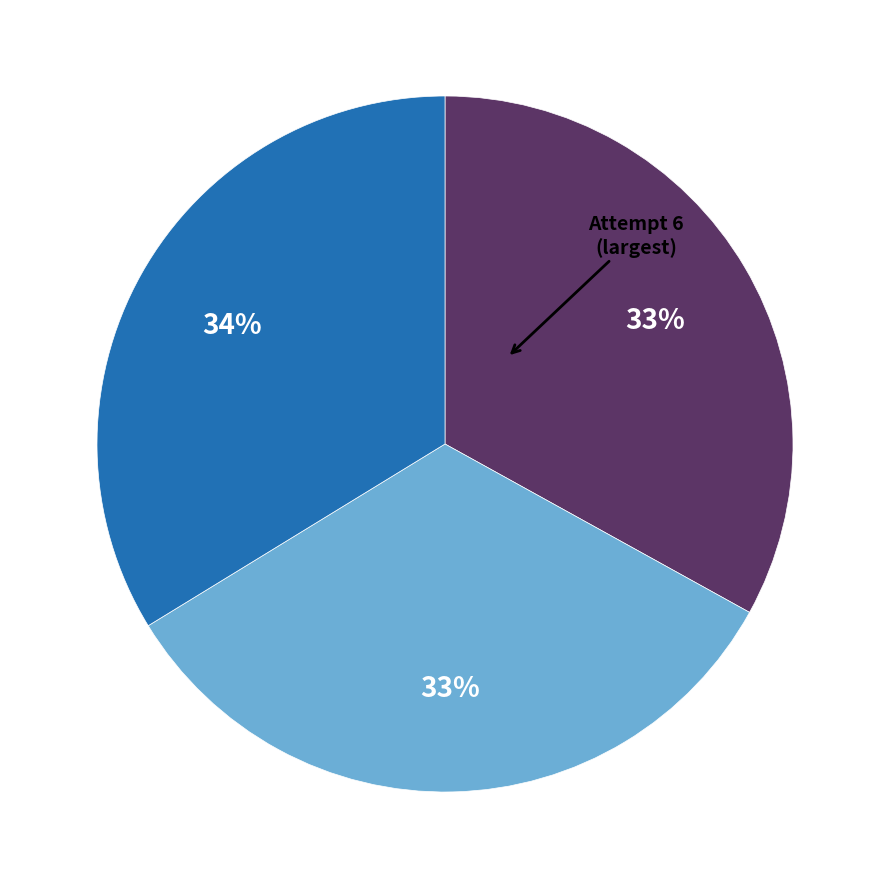

To the nearest percent, what is the difference between the largest and smallest slice percentages?

1%